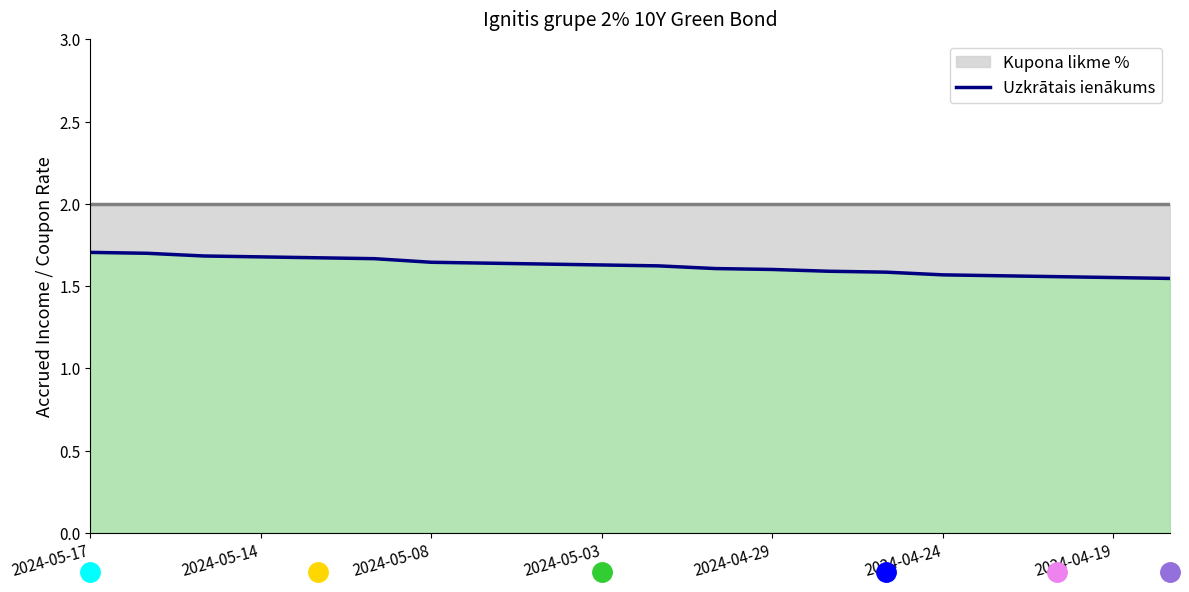

Read the value at 2024-05-14.

1.7